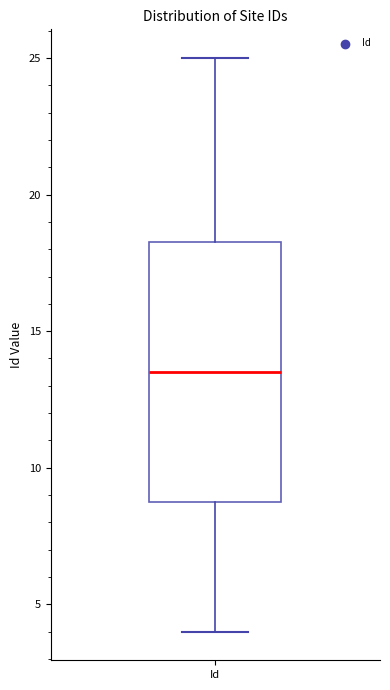

Read this box plot against the y-axis: the position of the median line, the range covered by the box, and the ends of both whiskers. The values are not printed on the chart, so give them approximately, as read against the axis.

median 13.5, box 9.0 to 18.5, whiskers 4.0 to 25.0